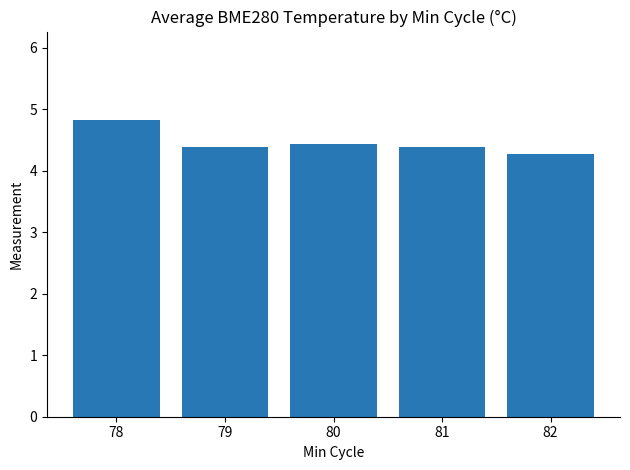

Which has a higher value, 82 or 79?

79